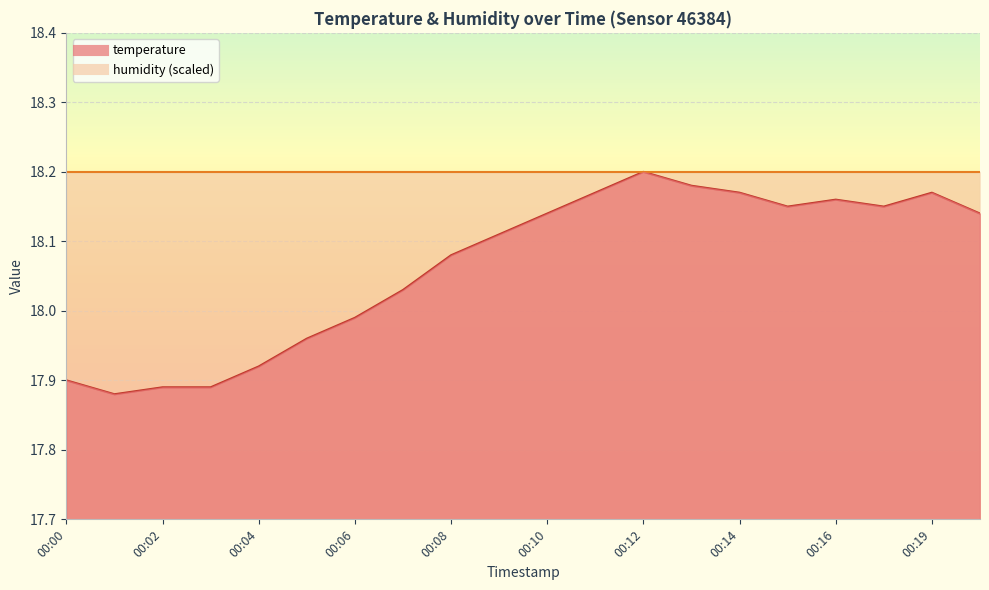

True or false: the data shows 17.9 at 00:01.

True